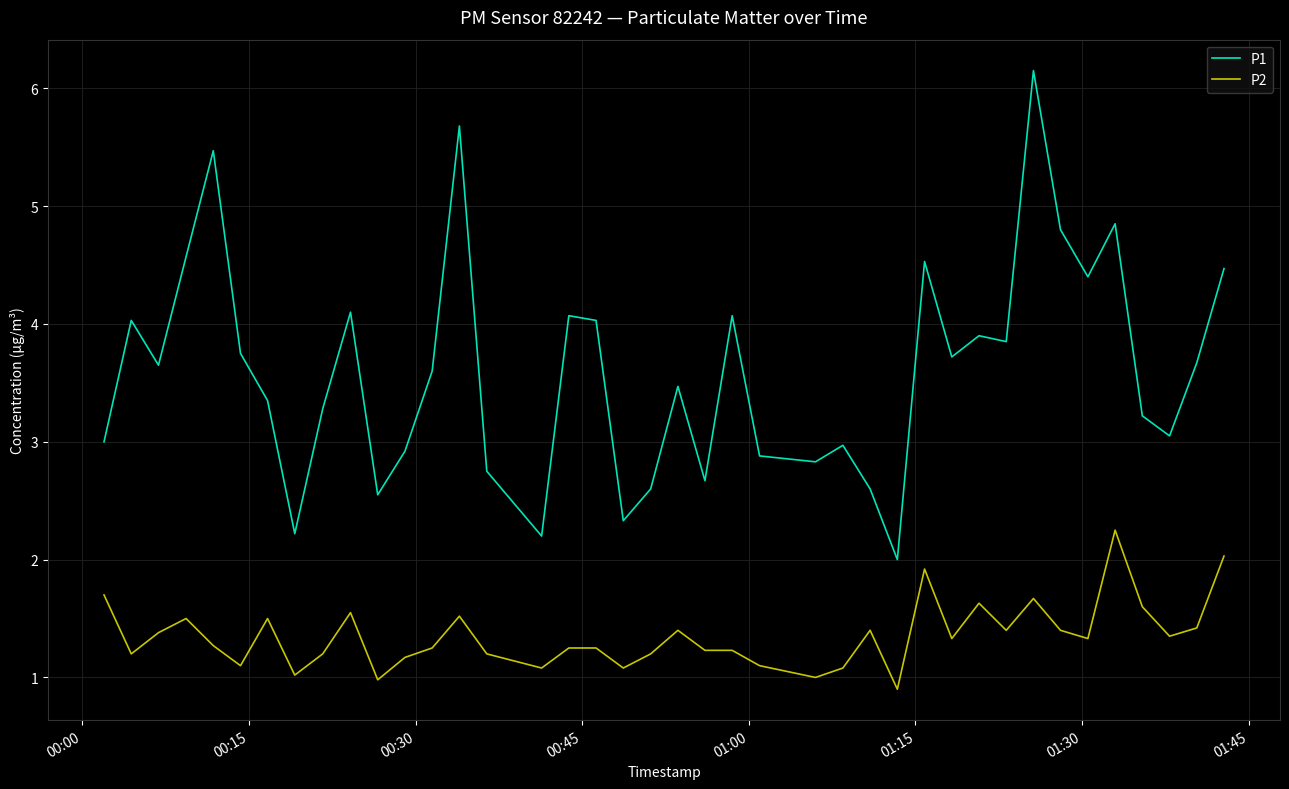

True or false: P1 and P2 intersect in this chart.

False